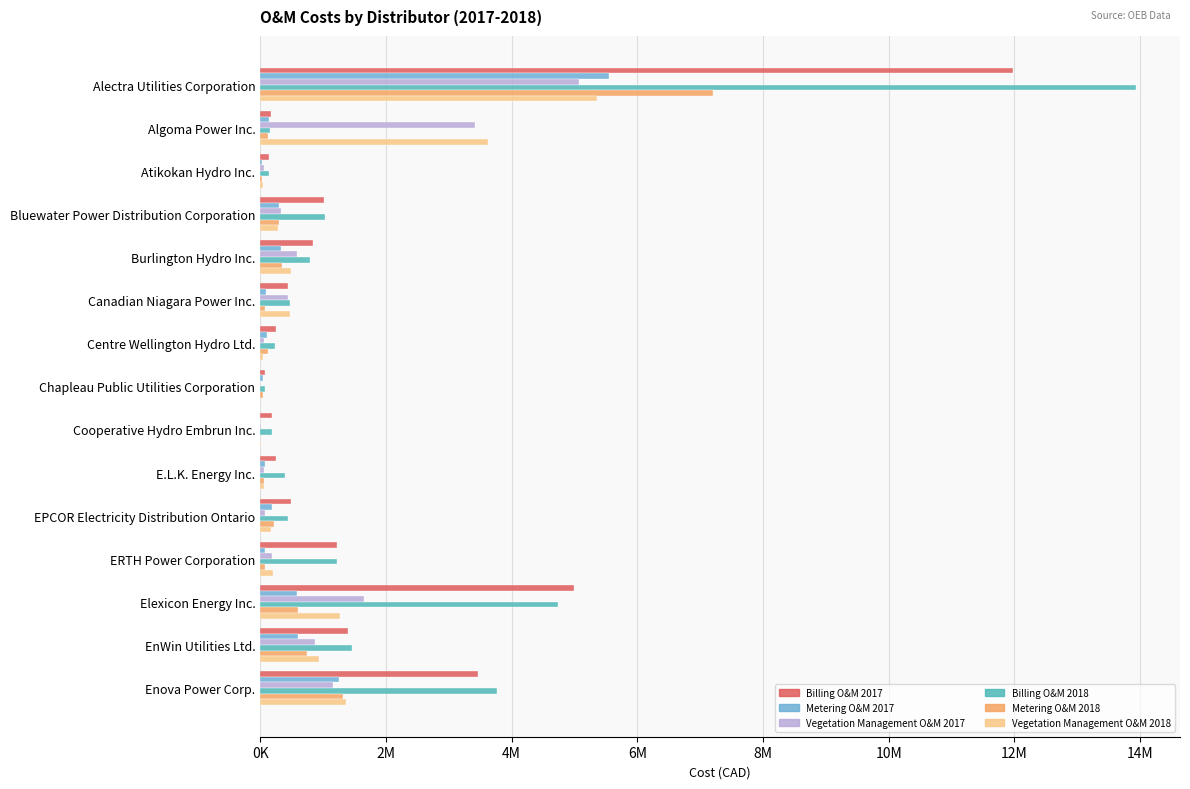

What are all the series names shown in the legend?

Billing O&M 2017, Metering O&M 2017, Vegetation Management O&M 2017, Billing O&M 2018, Metering O&M 2018, Vegetation Management O&M 2018